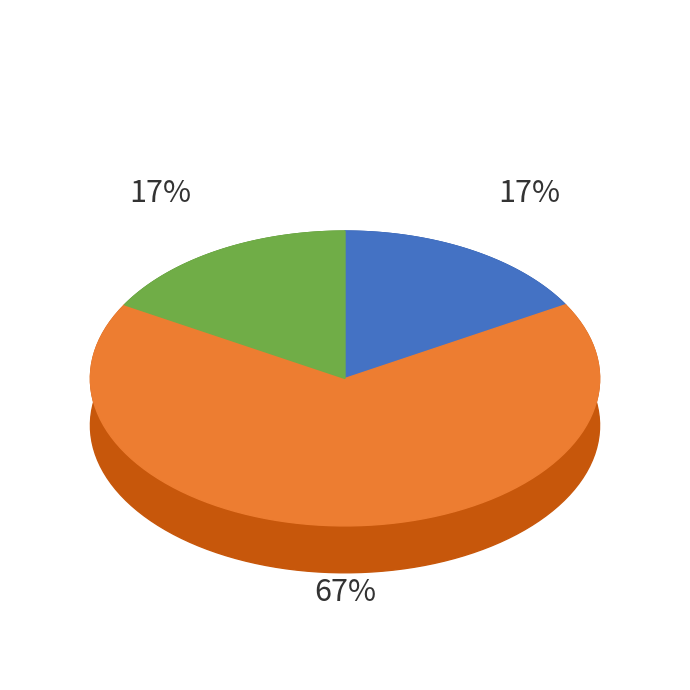

To the nearest percent, what is the average slice percentage?

33%